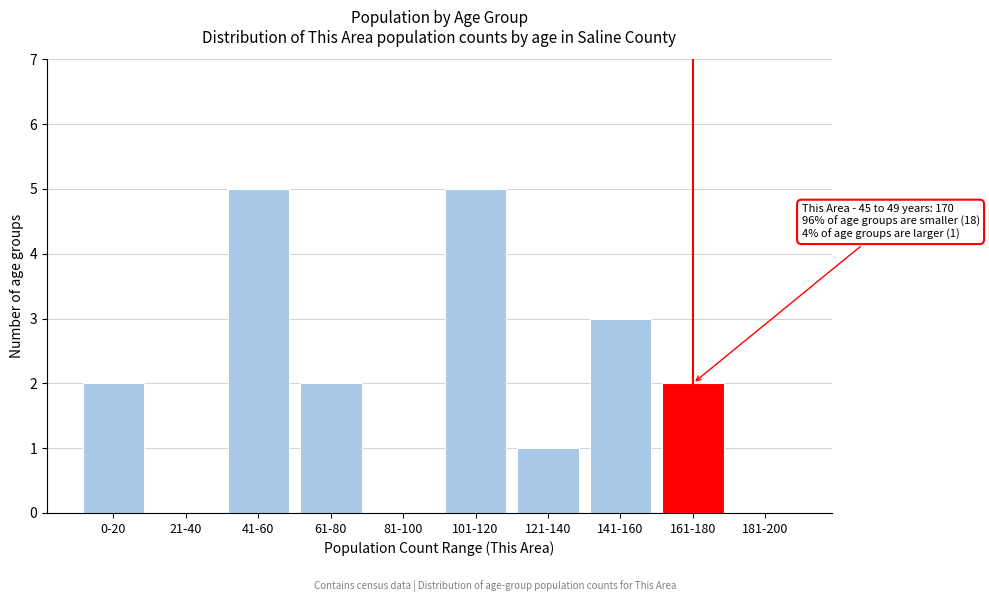

Reading left to right, what are all the values shown in this chart?

0-20=2	21-40=0	41-60=5	61-80=2	81-100=0	101-120=5	121-140=1	141-160=3	161-180=2	181-200=0